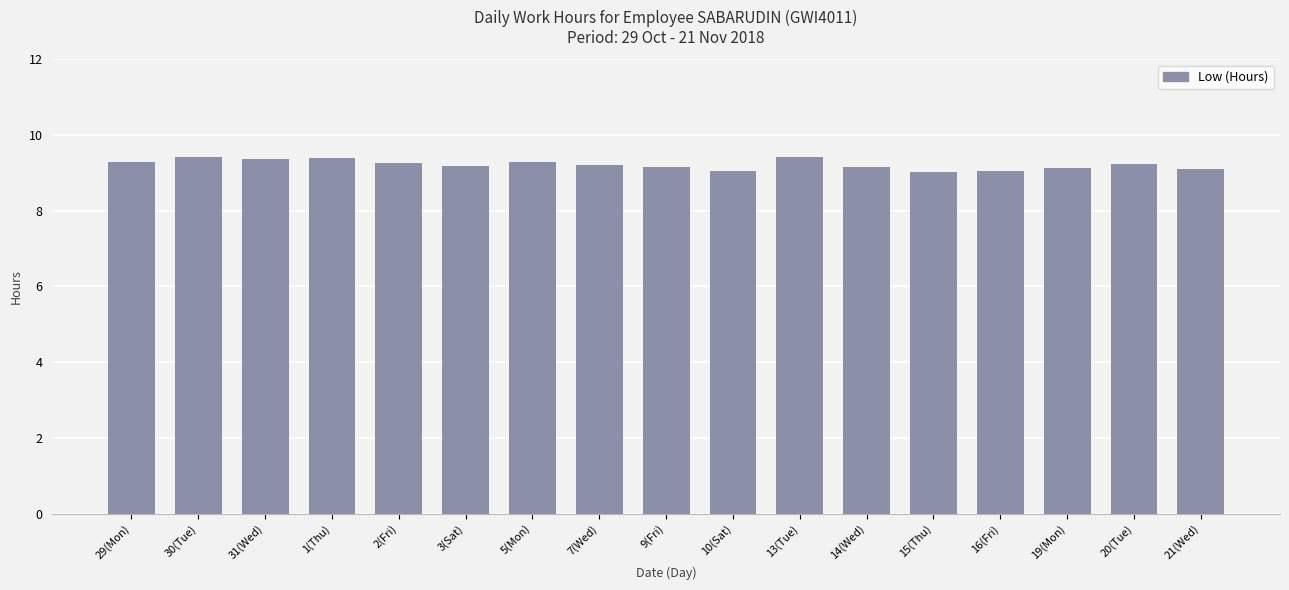

True or false: the data shows 4.0 at 5(Mon).

False